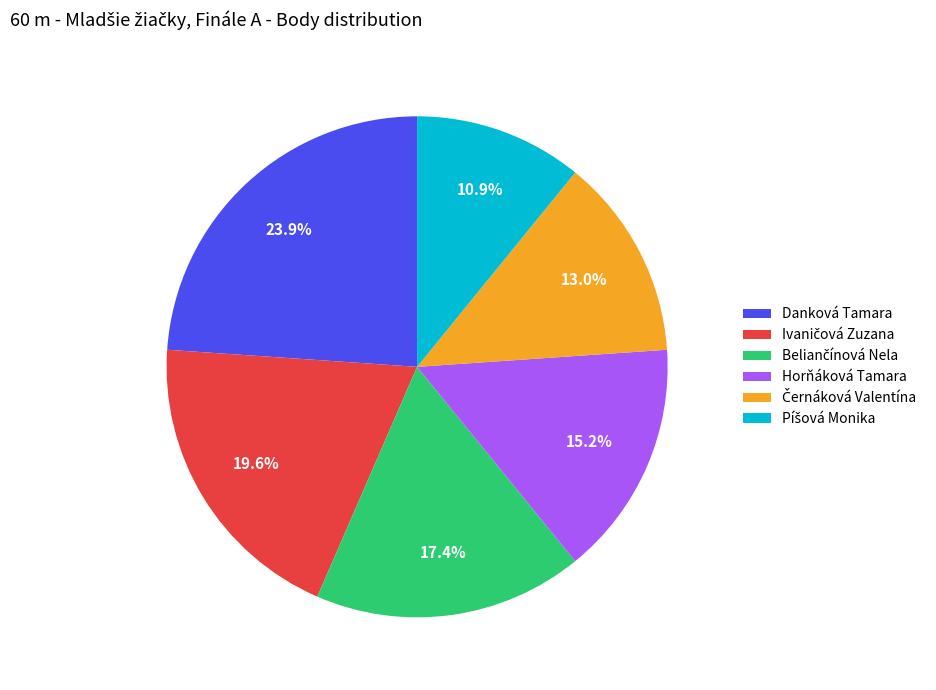

What is the largest slice in the pie chart?

Danková Tamara